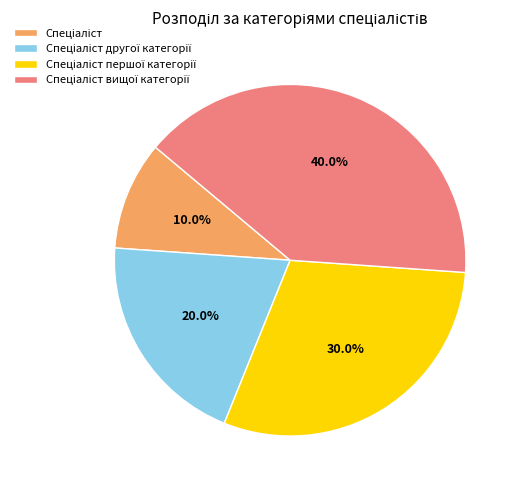

Does any single category account for the majority?

No